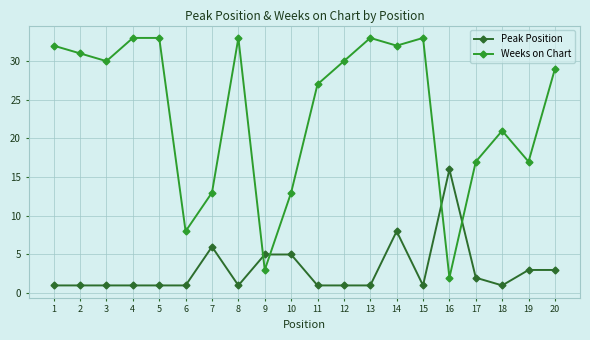

How many lines are shown in the chart?

2